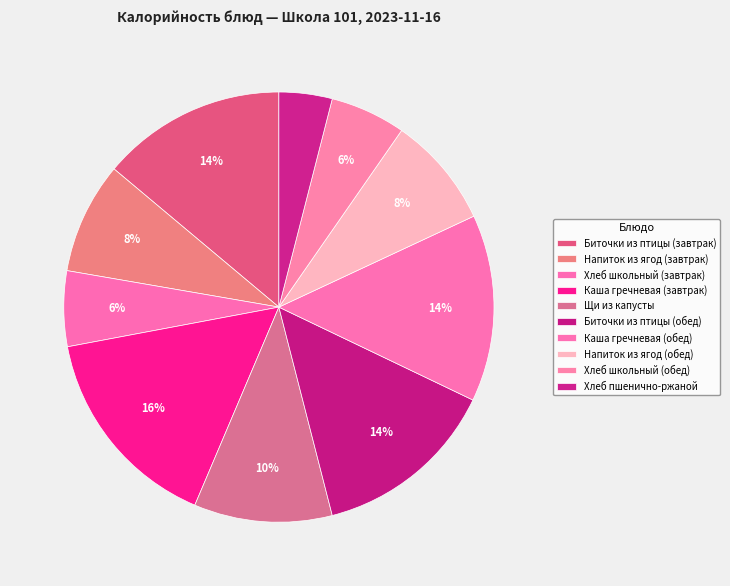

Count the number of slices in the pie.

10